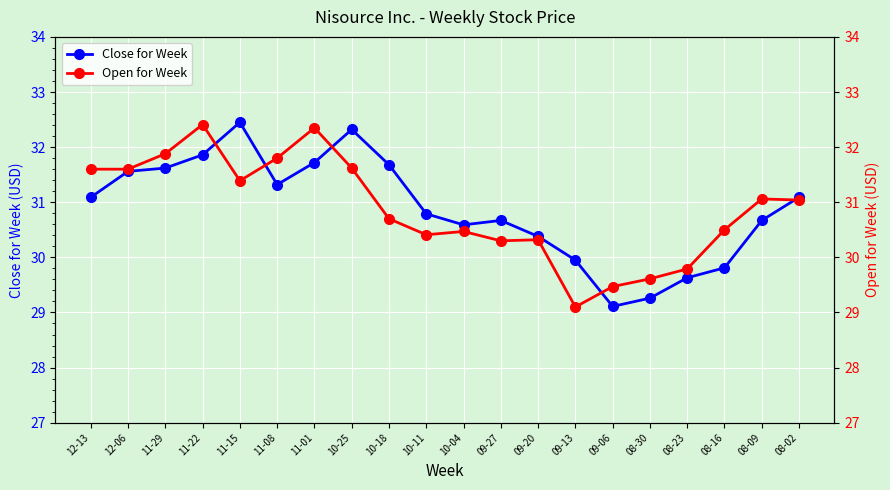

Is this an area chart (filled region under the line)?

No